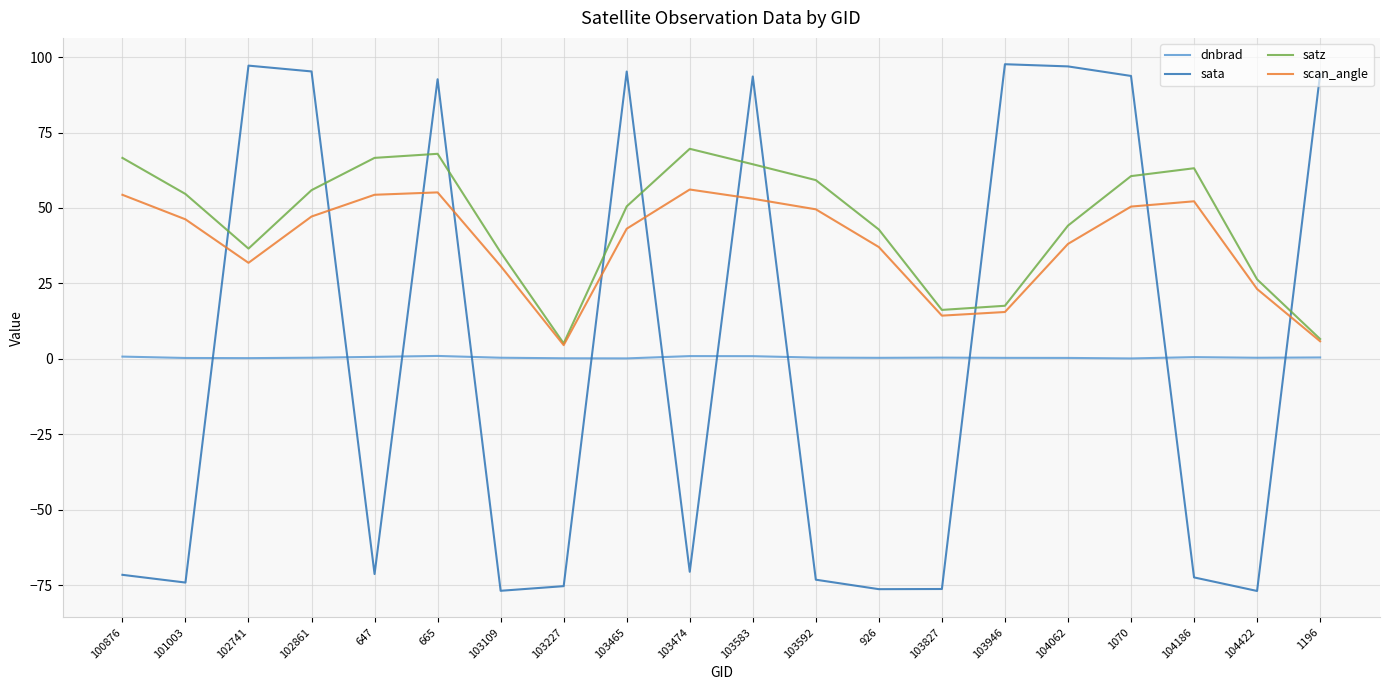

Which series has the largest range (max minus min)?

sata